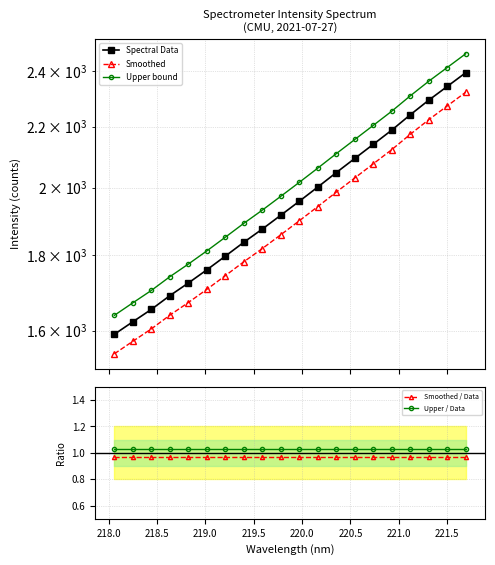

Which series has the widest spread of values?

Upper bound